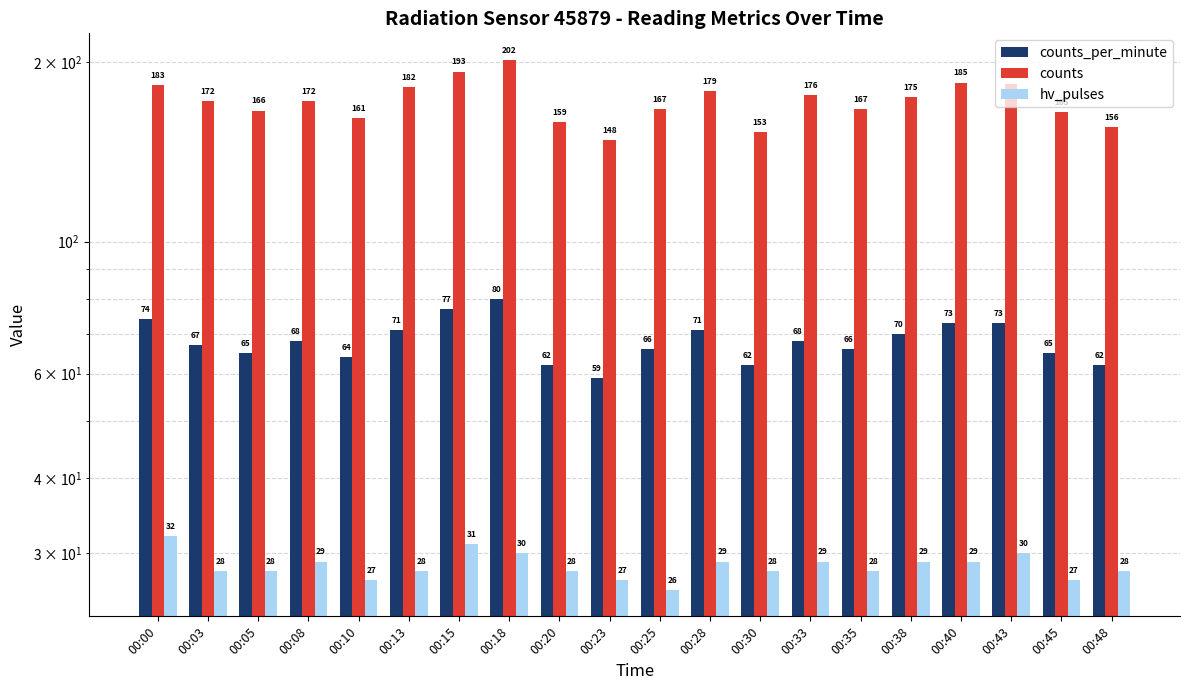

At how many categories does at least one series exceed 135?

20